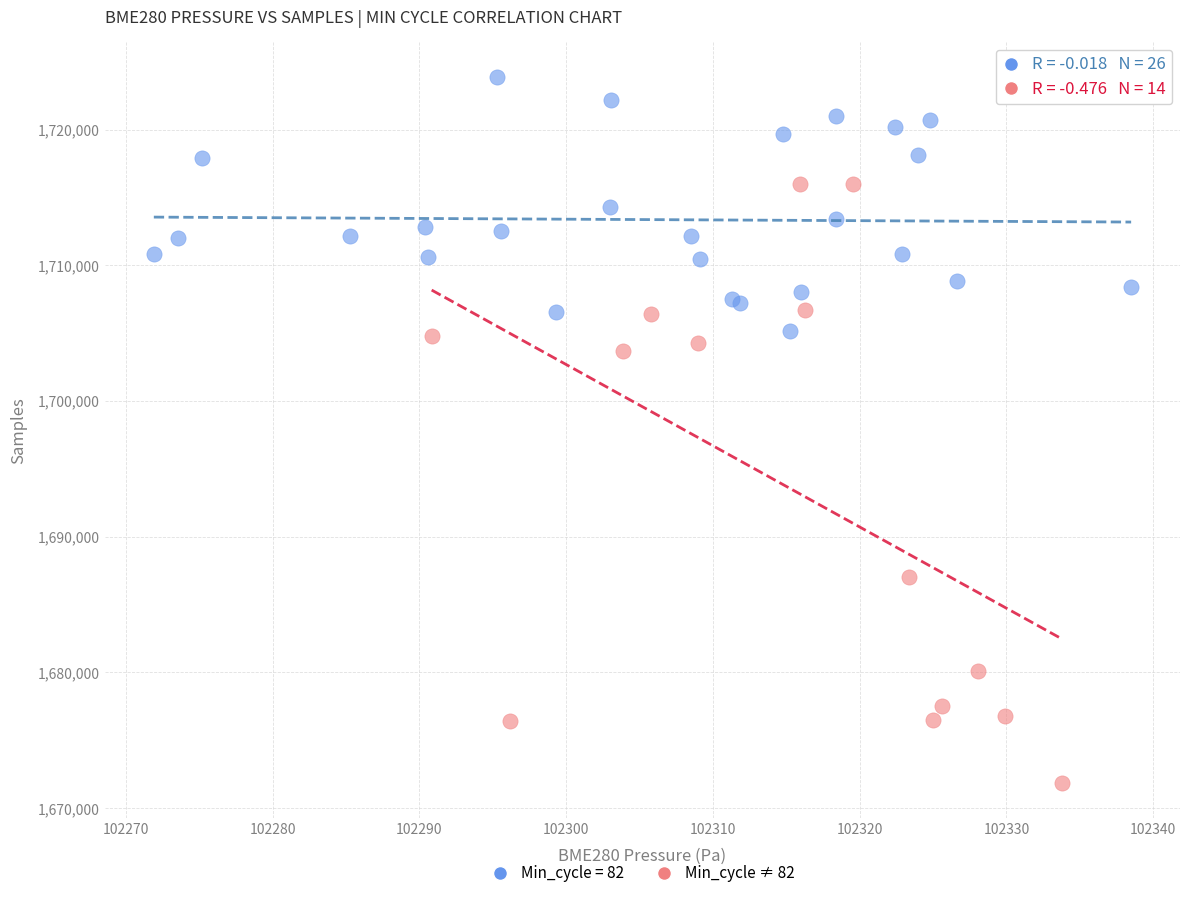

Which series has the widest spread of Y values?

Min_cycle ≠ 82